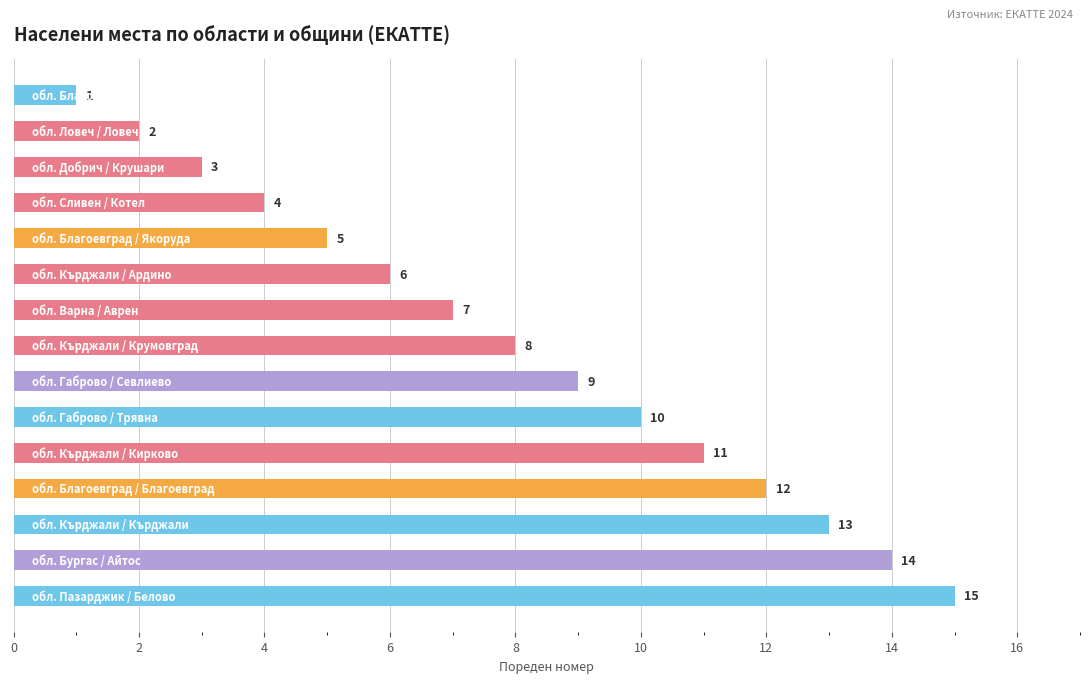

What is the value of the 8th bar from the top?

8